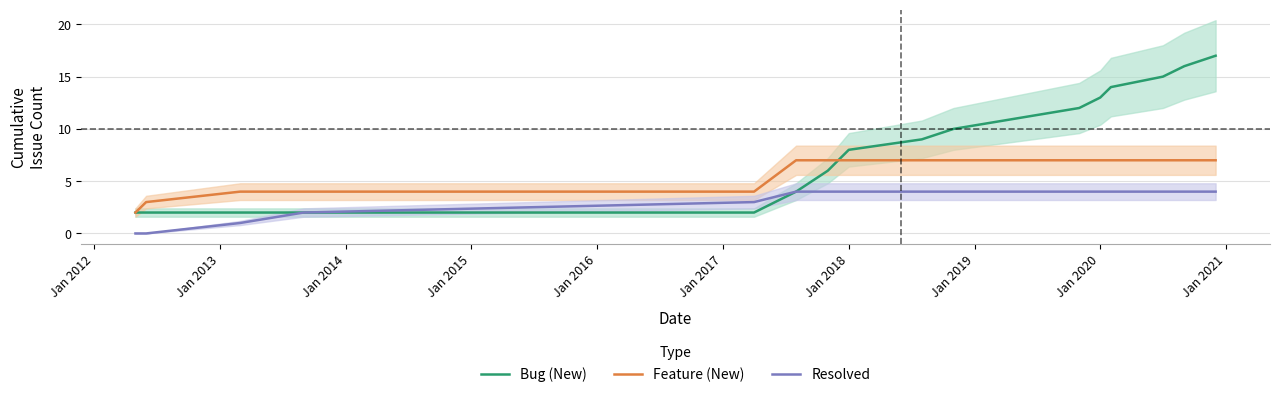

What is the maximum value shown in the chart?

17